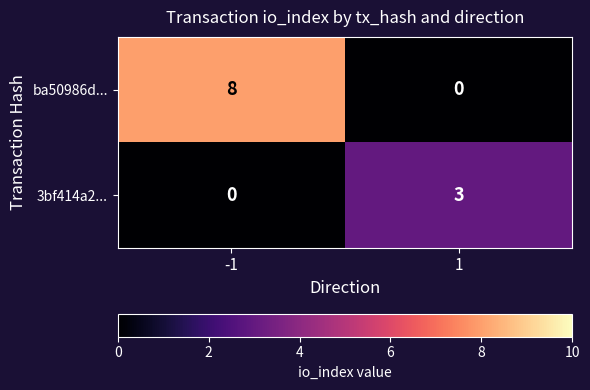

Reading right to left, list all the values displayed in this chart.

ba50986d...: 0	8
3bf414a2...: 3	0